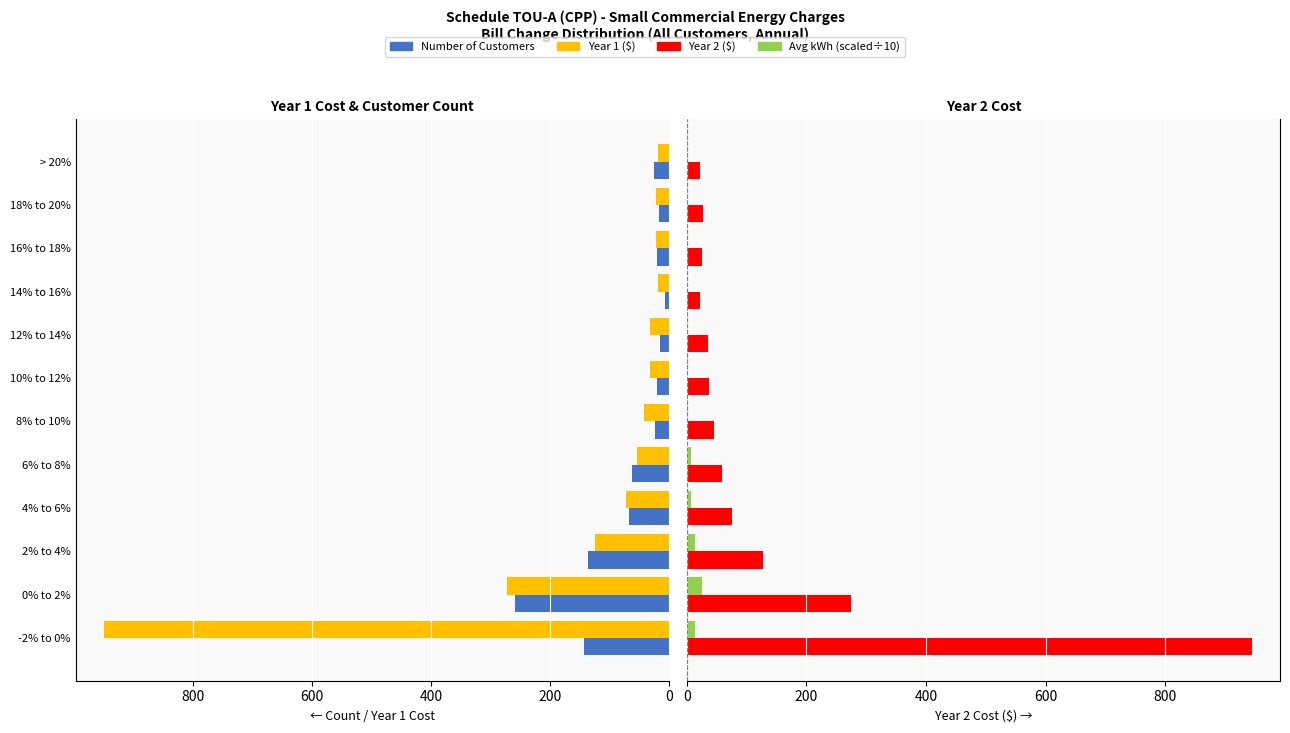

Read the Year 2 ($) value at 10% to 12%.

36.3